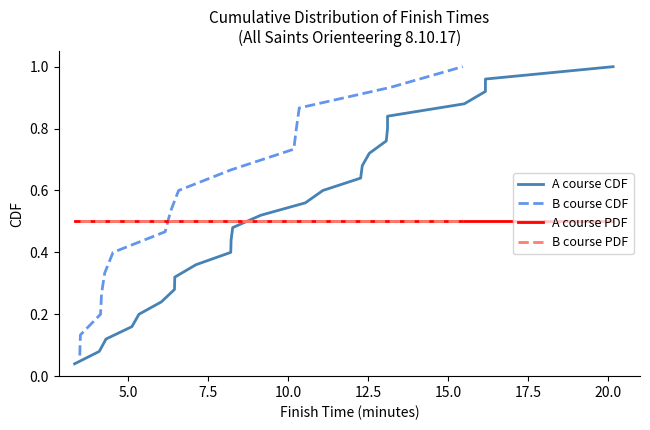

After their last crossing, which series has the higher values: B course PDF or B course CDF?

B course CDF